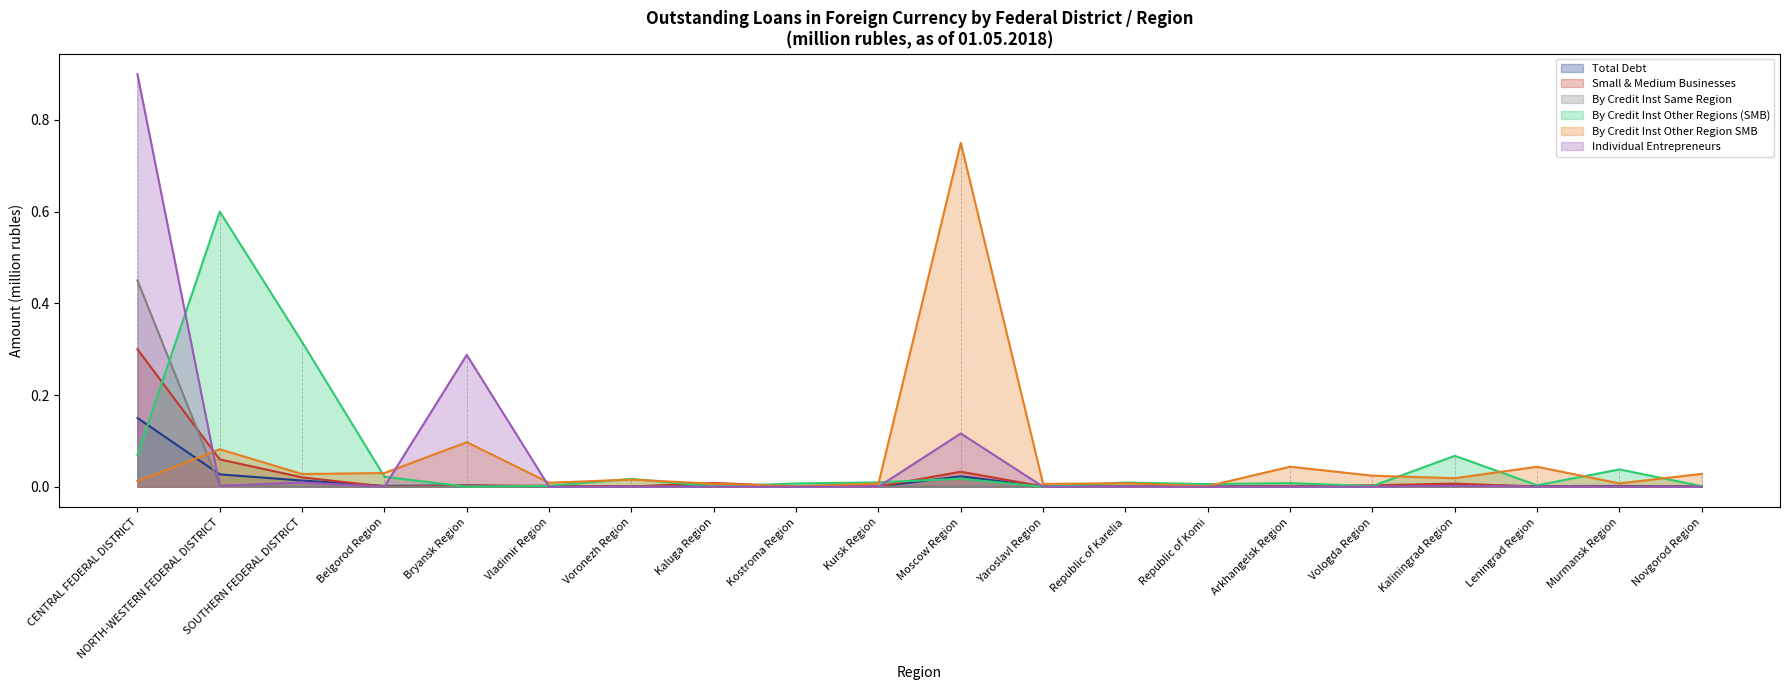

How many data points does each series have?

20